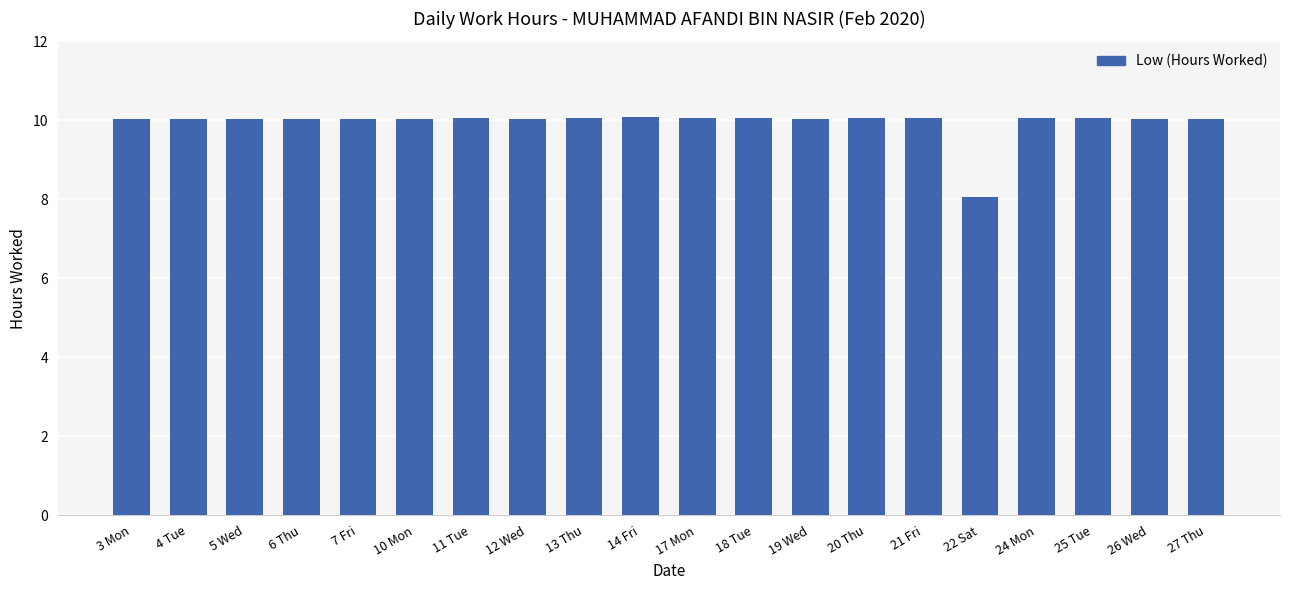

What is the label of the 6th bar from the right?

21 Fri